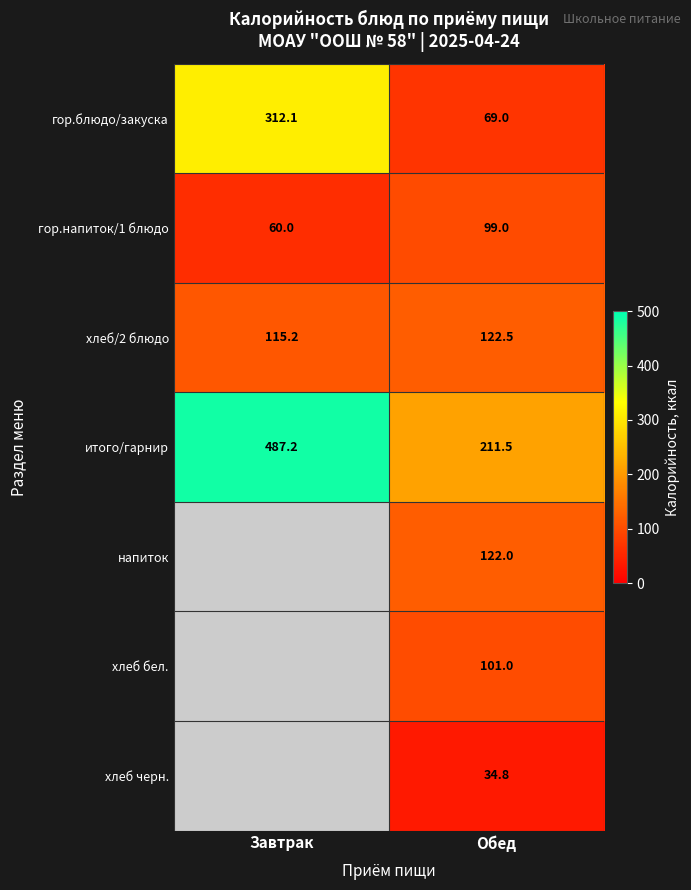

Which has a higher value, Обед or Завтрак?

Завтрак